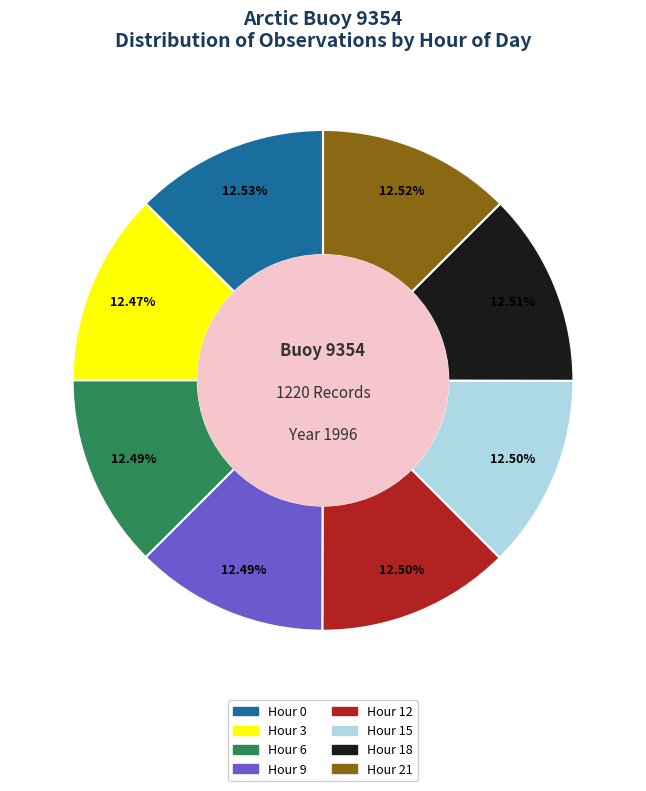

Is the sum of Hour 12 and Hour 9 greater than half?

No